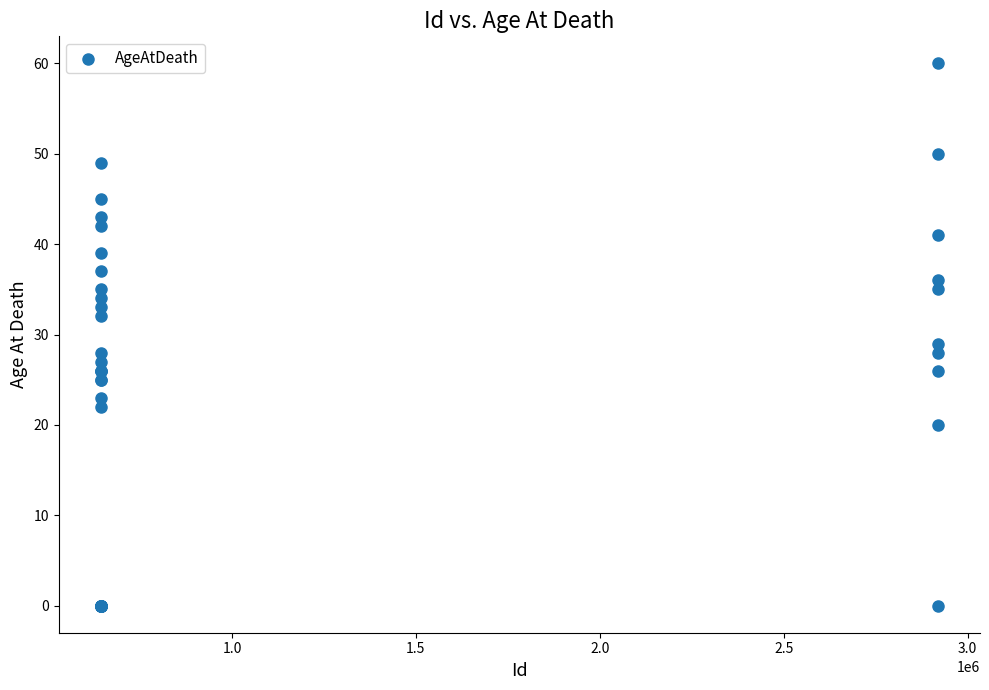

What Y value in the scatter plot is closest to 30?

29